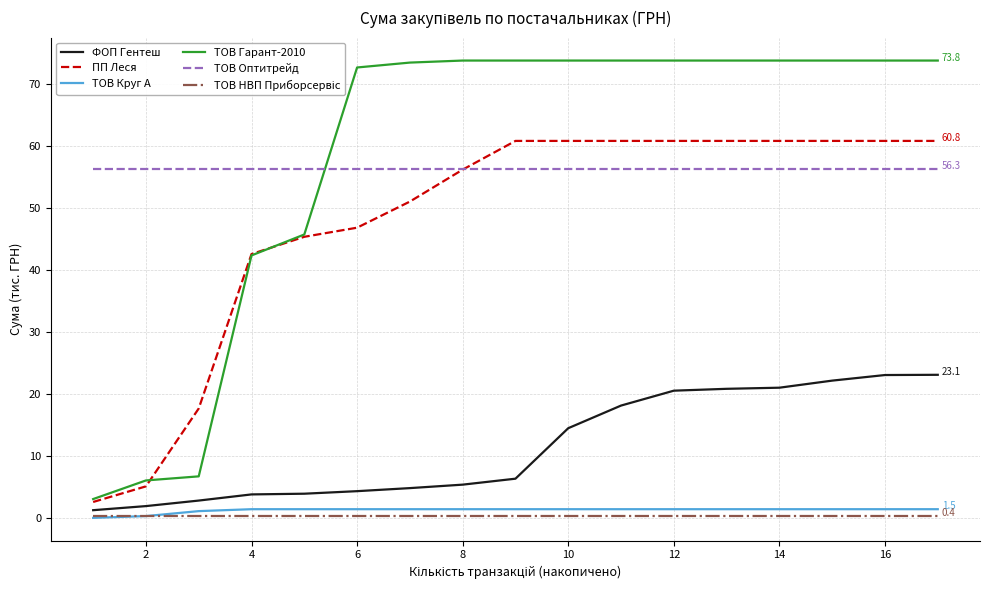

Which series has the largest total across all categories?

ТОВ Гарант-2010